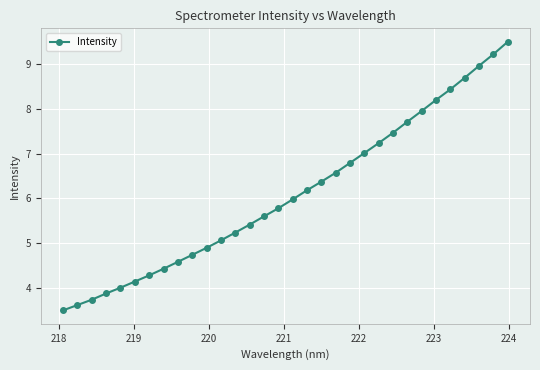

Reading right to left, transcribe all the data shown in this chart.

9.5	9.2	9.0	8.7	8.4	8.2	8.0	7.7	7.5	7.2	7.0	6.8	6.6	6.4	6.2	6.0	5.8	5.6	5.4	5.2	5.1	4.9	4.7	4.6	4.4	4.3	4.1	4.0	3.9	3.7	3.6	3.5